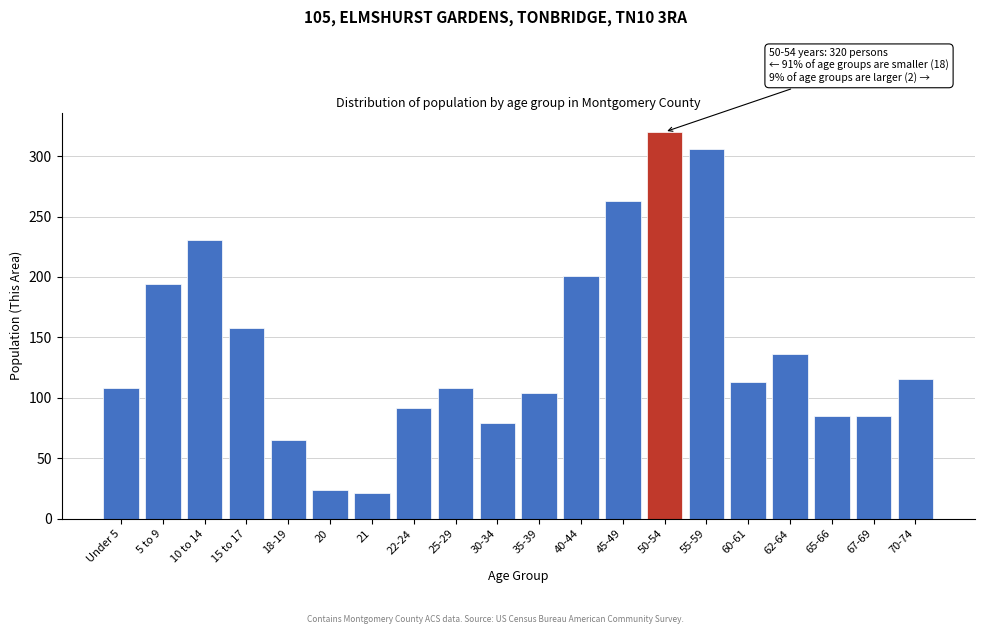

Reading right to left, list all the values displayed in this chart.

116	85	85	136	113	306	320	263	201	104	79	108	92	21	24	65	158	231	194	108